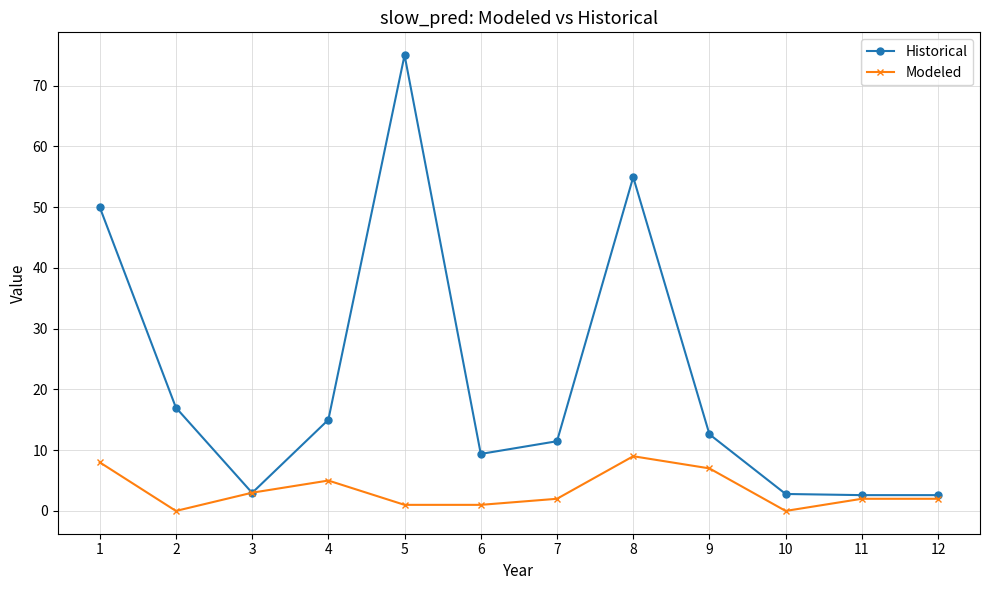

Between 7 and 9, which series saw the biggest shift?

Modeled